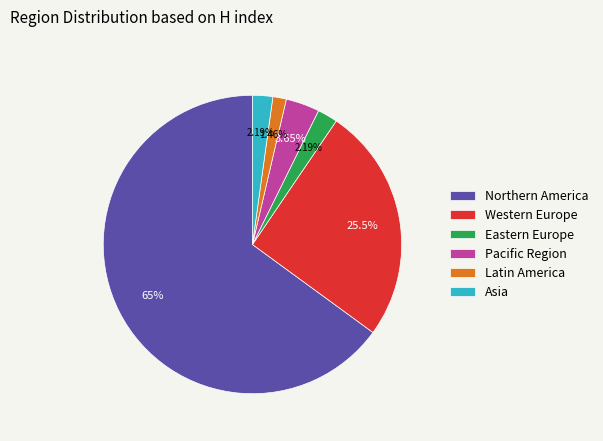

To the nearest percent, what is the difference between the Pacific Region and Northern America slice percentages?

61%